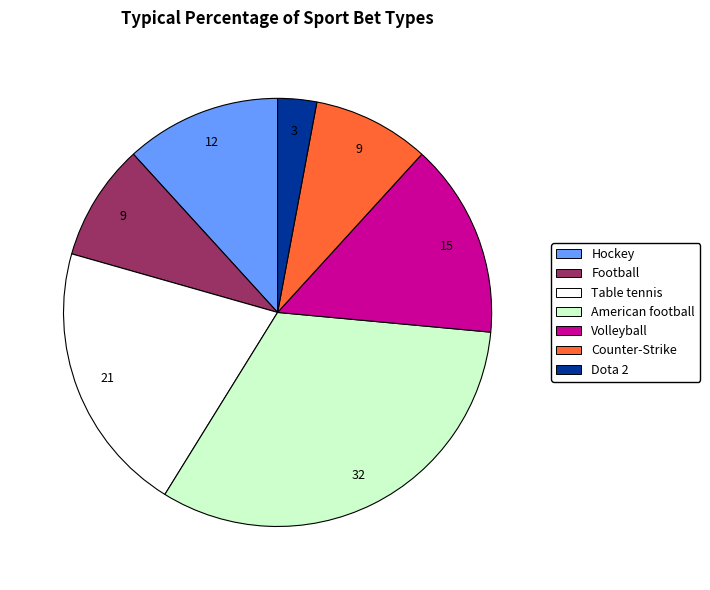

Is it true that Hockey is 12% of the pie?

True